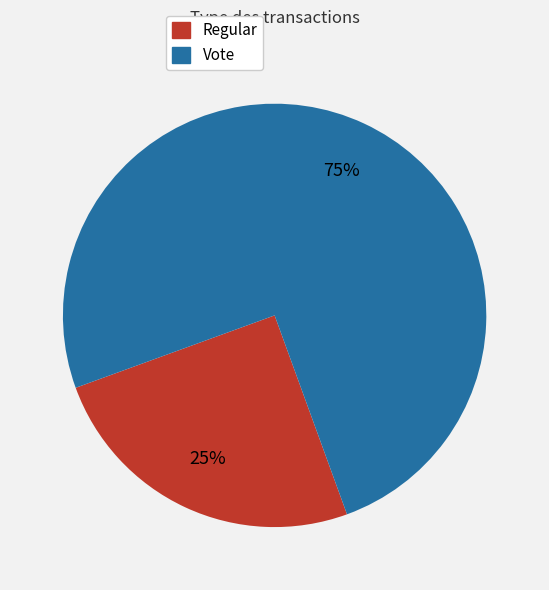

Approximately how many times larger is the value at Regular compared to Vote?

0.3